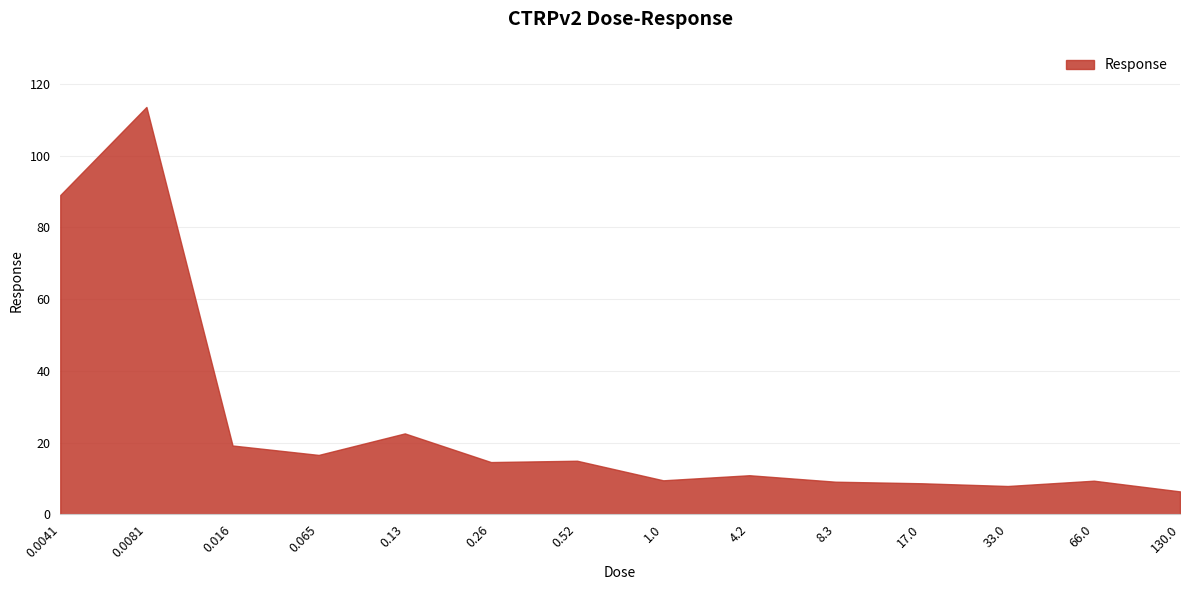

How many categories are shown in the chart?

14